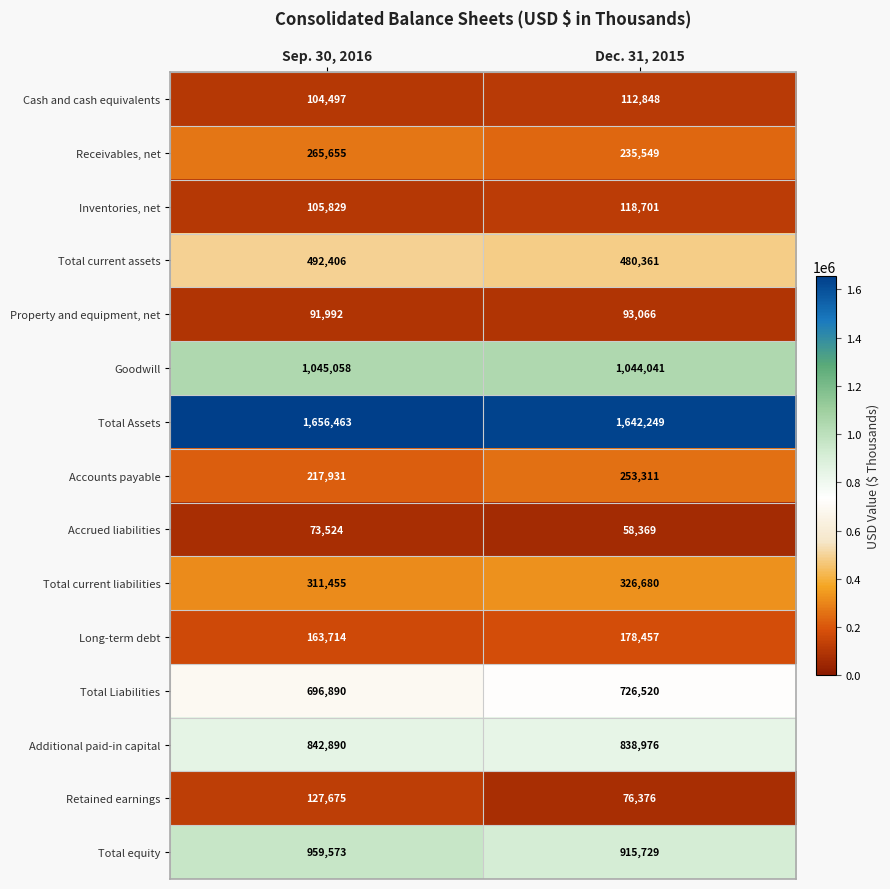

How many categories are shown in the chart?

2